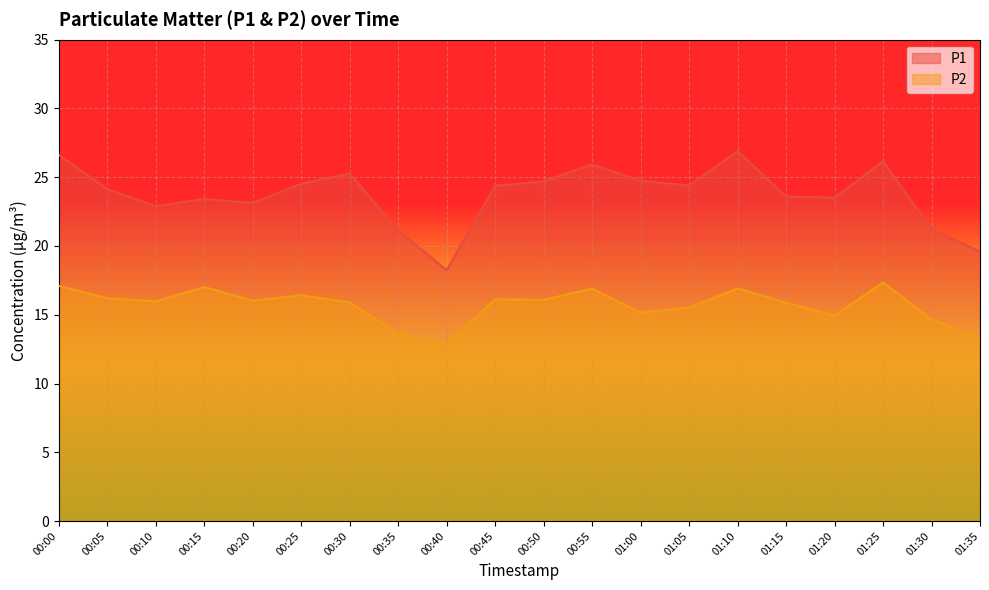

True or false: P2 and P1 intersect in this chart.

False